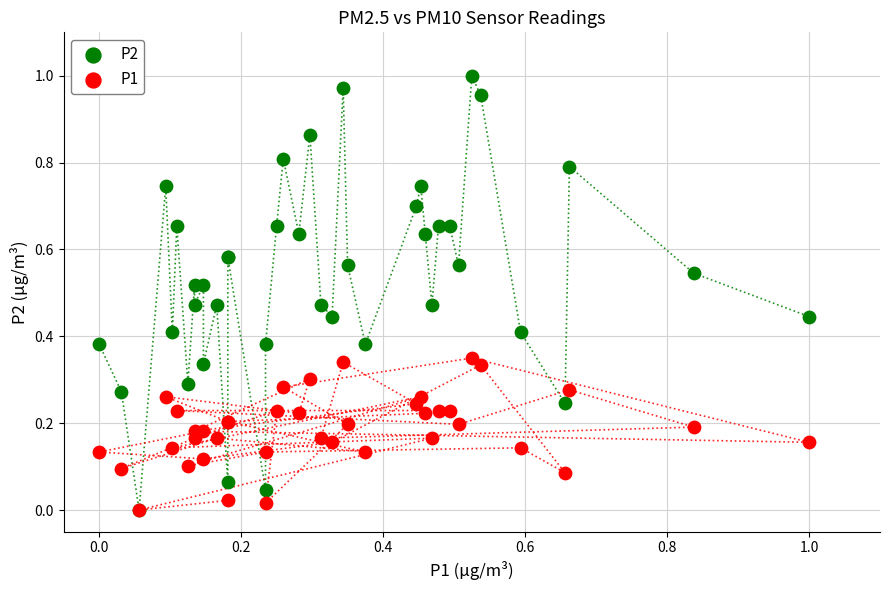

Which series has the widest spread of Y values?

P2